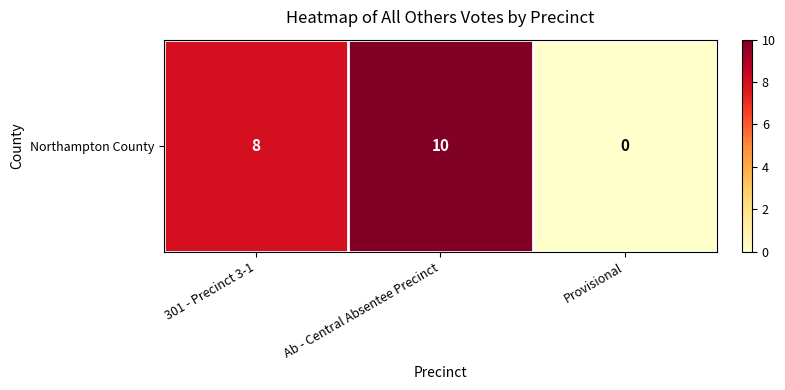

What value does the data have at 301 - Precinct 3-1?

8